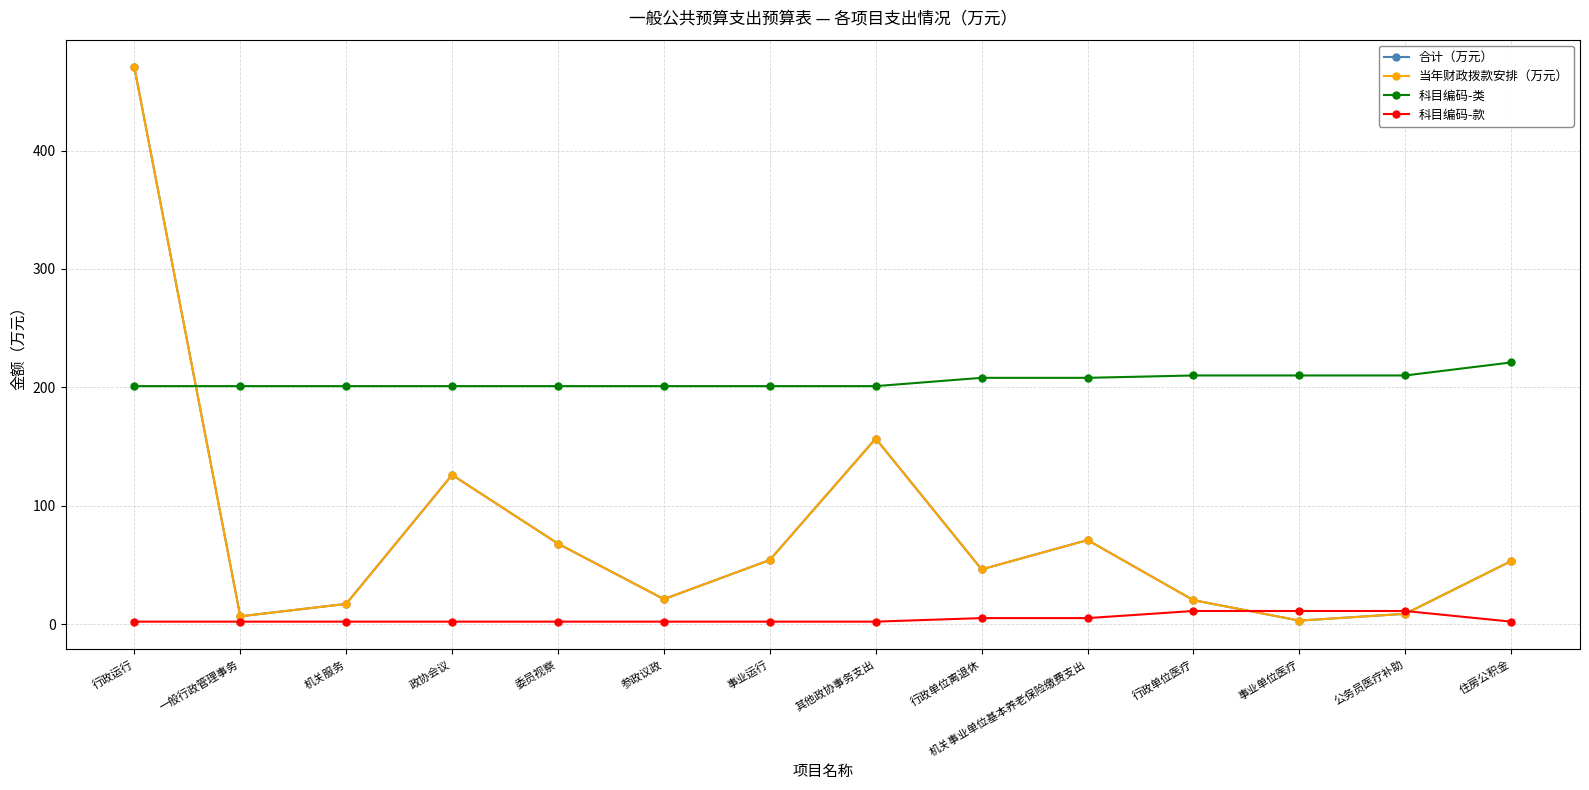

Is this an area chart (filled region under the line)?

No